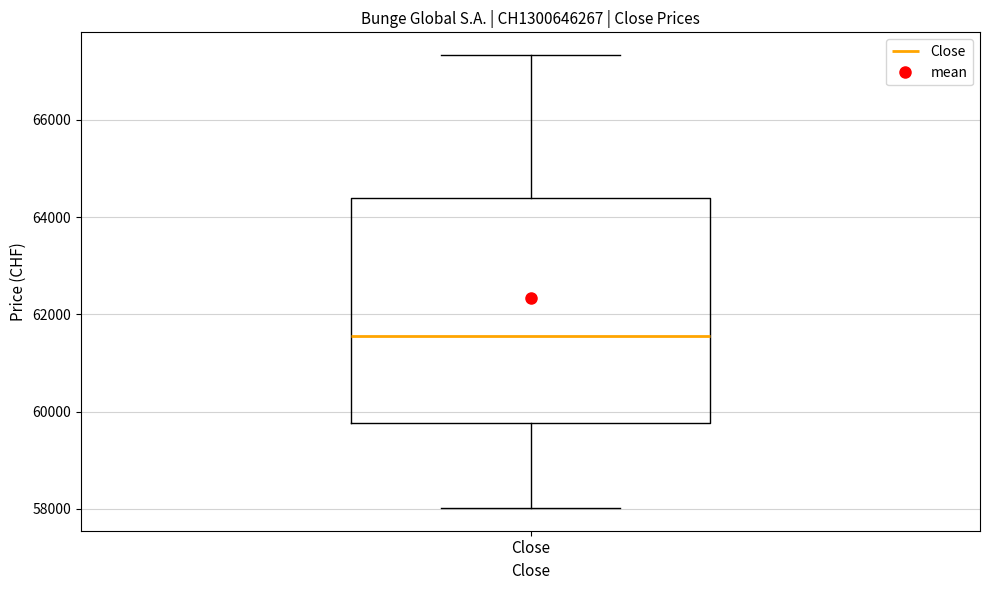

Where does the median line of the box for Close sit on the y-axis? The values are not printed on the chart, so give them approximately, as read against the axis.

61600